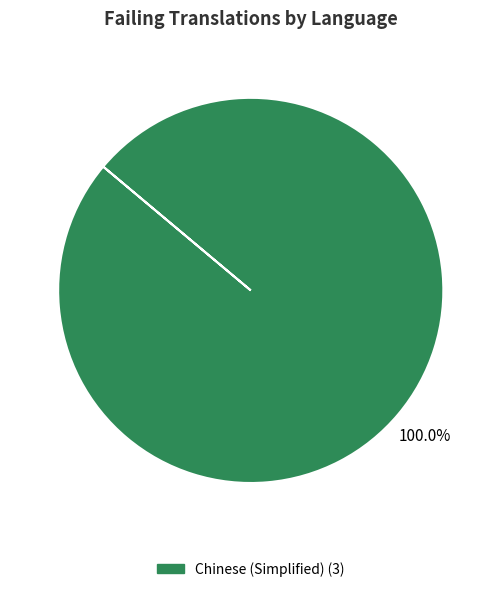

Count the number of slices in the pie.

1